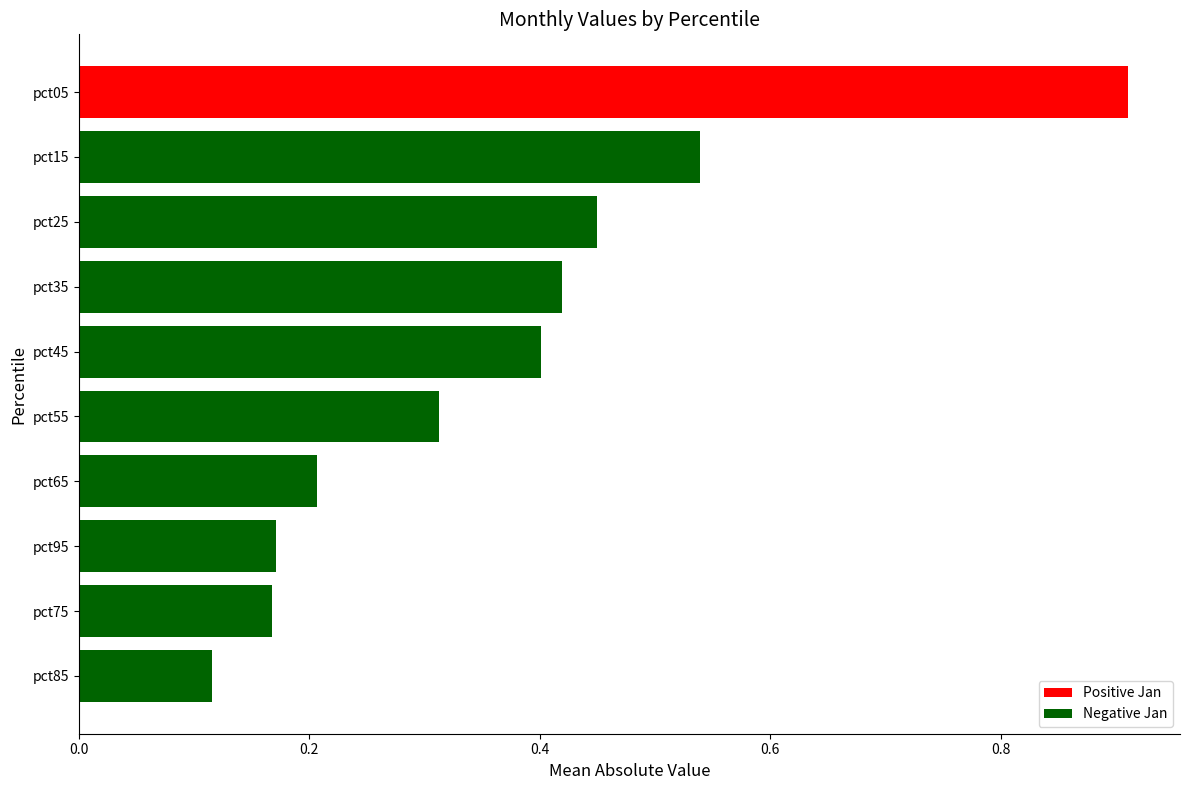

Does the chart contain any negative values?

No